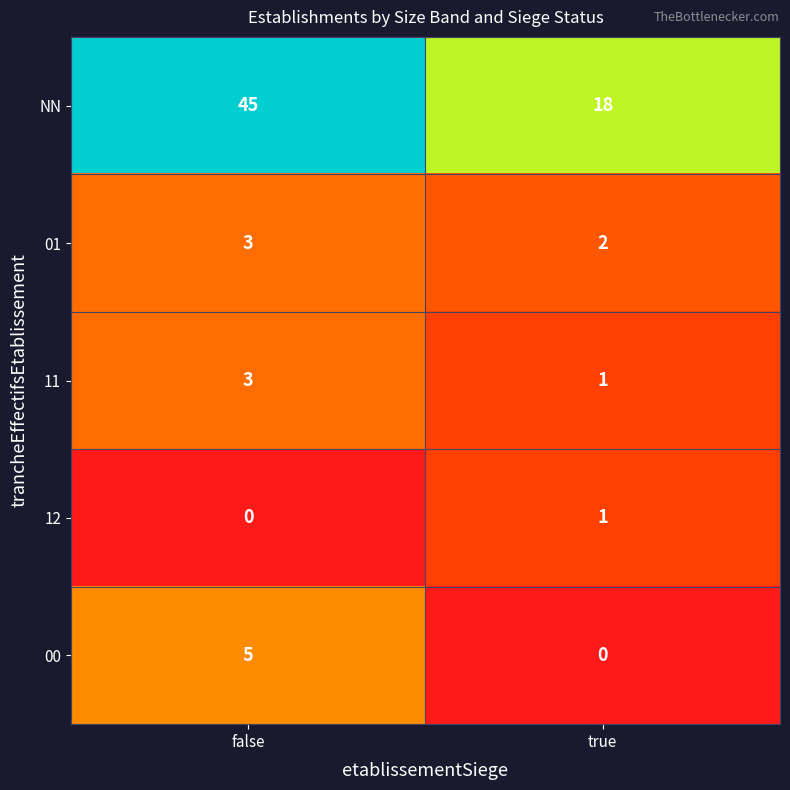

Reading right to left, what are all the values shown in this chart?

NN: true=18	false=45
01: true=2	false=3
11: true=1	false=3
12: true=1	false=0
00: true=0	false=5